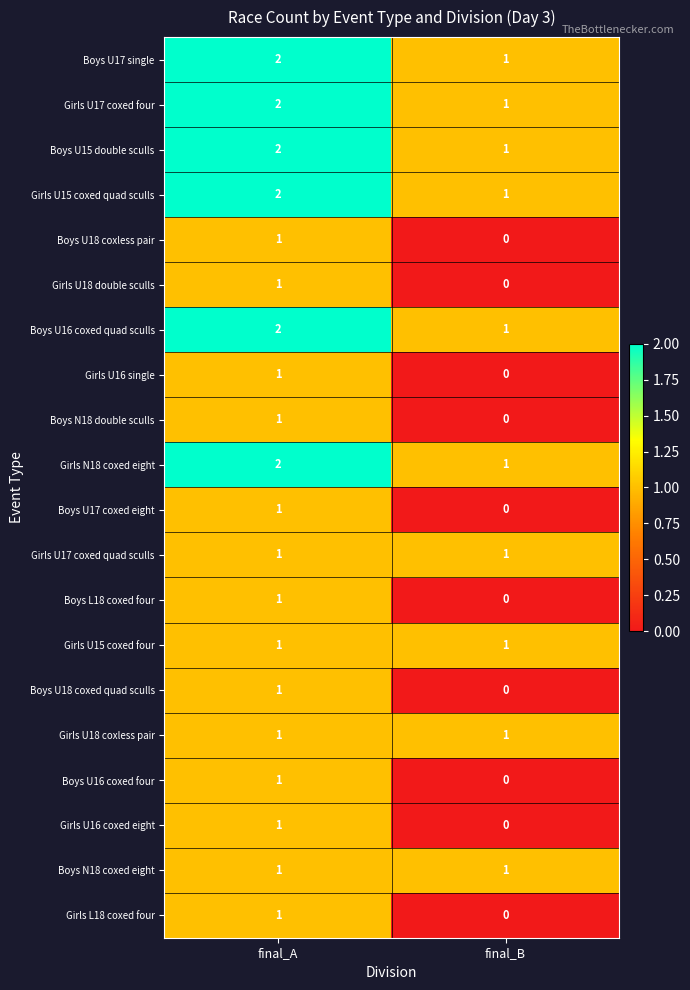

What is the spread (max minus min) of values at final_A?

1